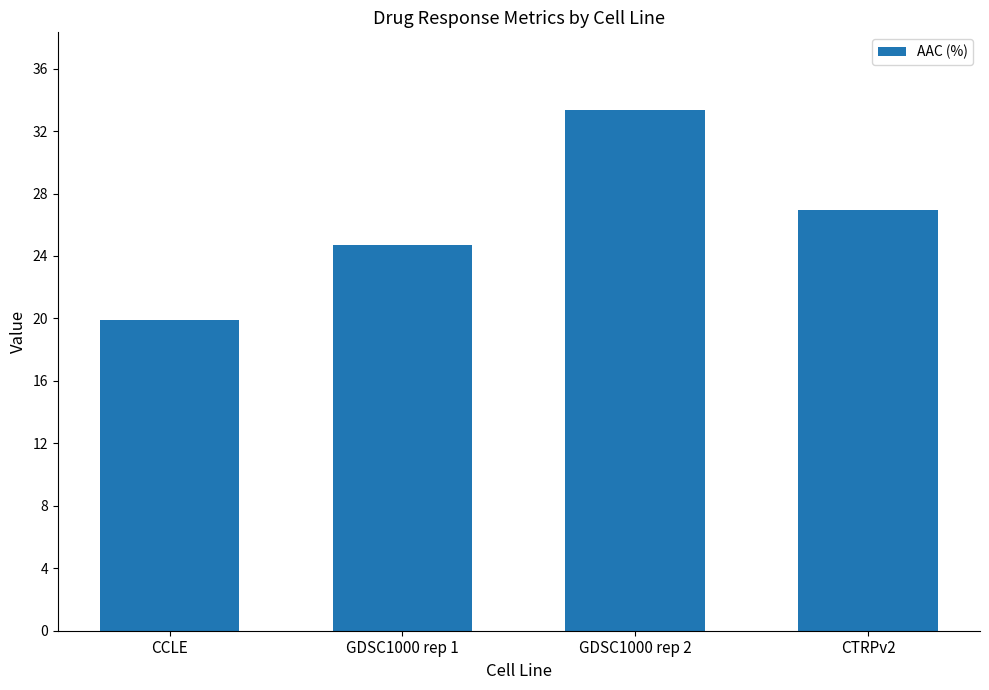

Between GDSC1000 rep 2 and GDSC1000 rep 1, which is larger?

GDSC1000 rep 2